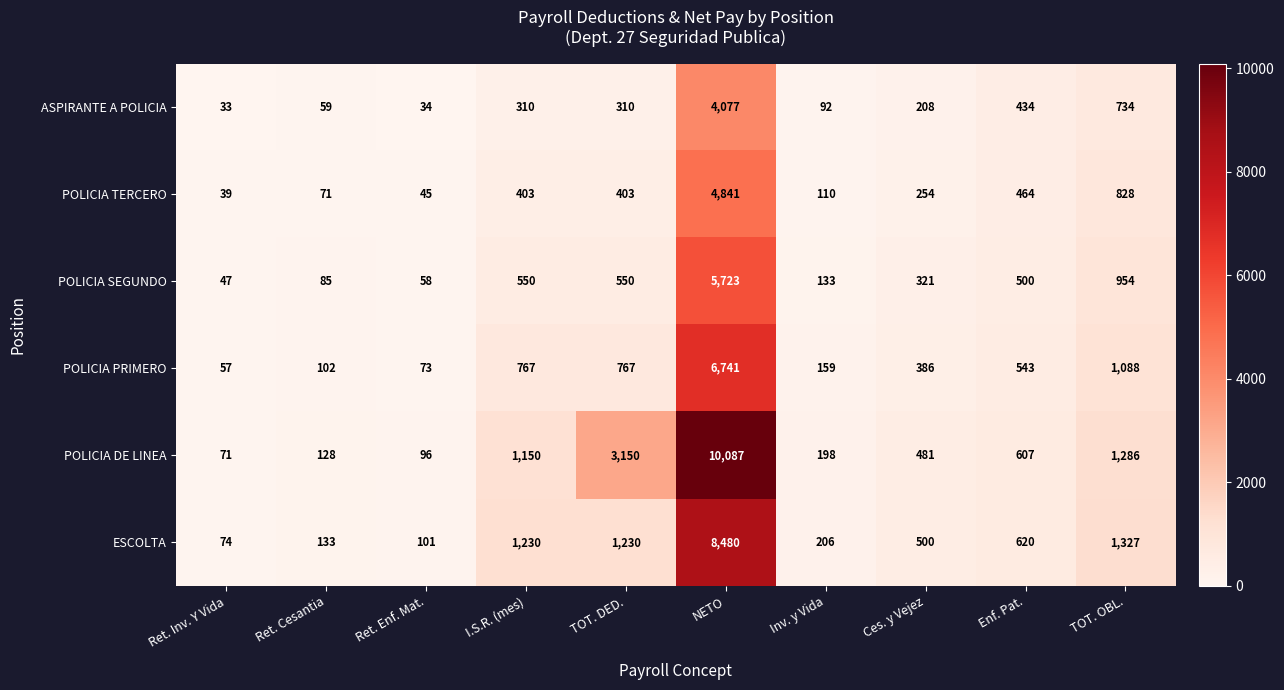

Which series has the largest total across all categories?

POLICIA DE LINEA